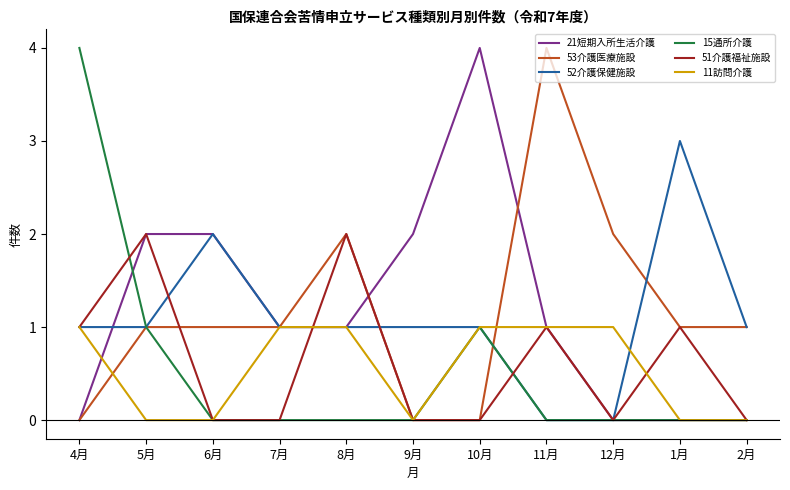

What position from the left is 12月?

9